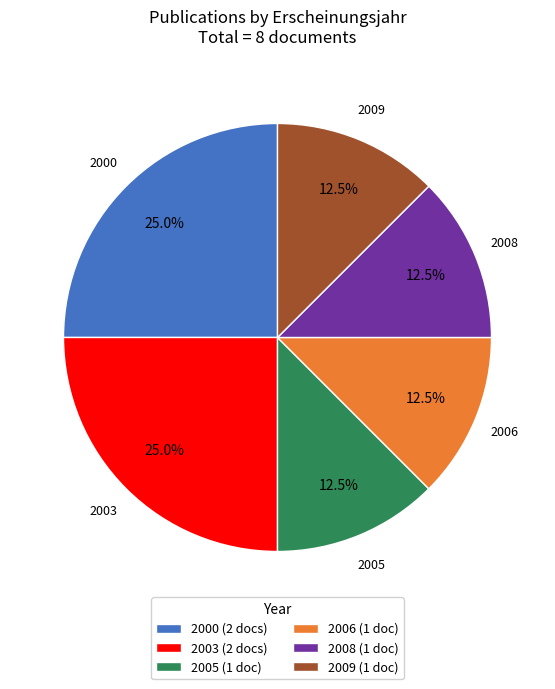

Does any single category account for the majority?

No